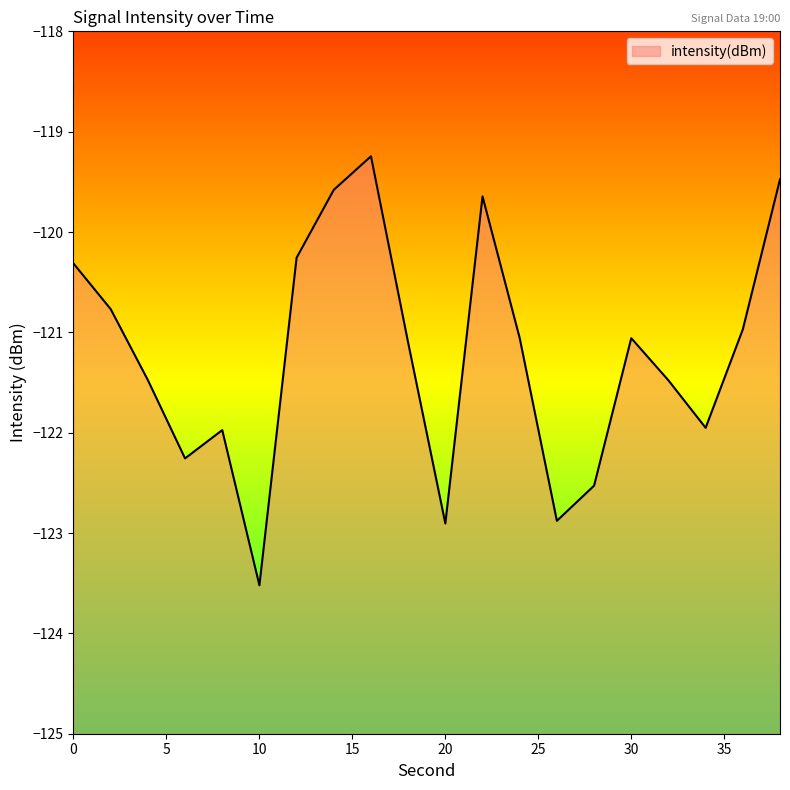

What is the value of the 14th point from the left?

-122.9